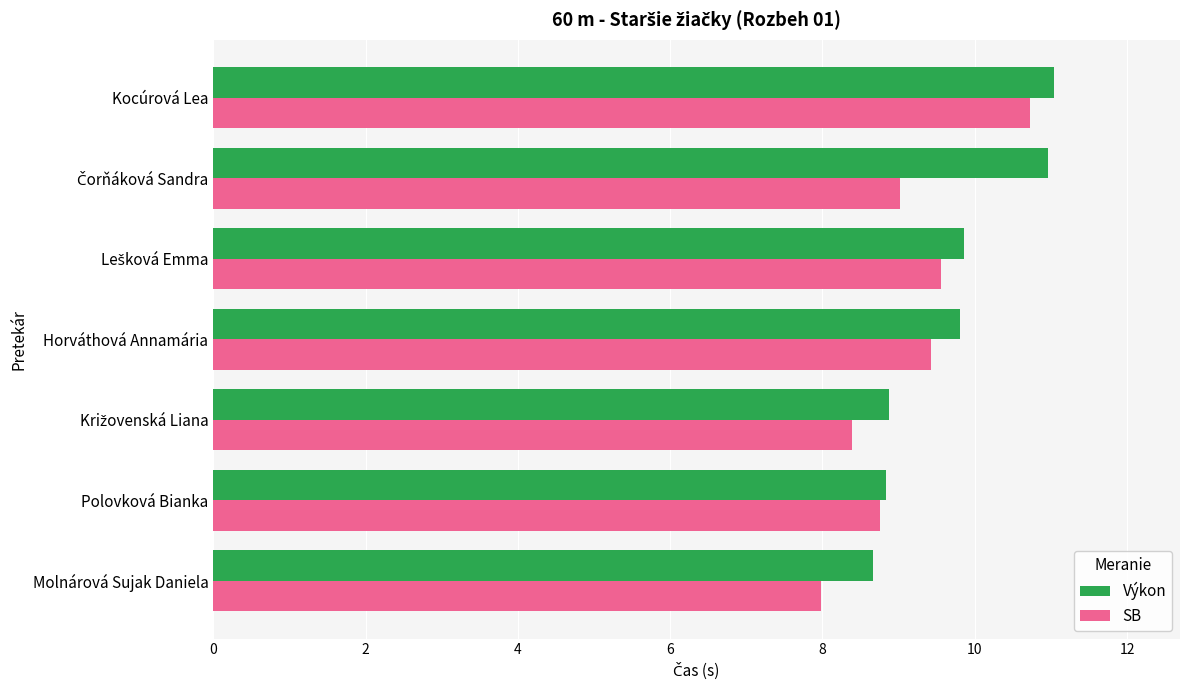

What is the spread (max minus min) of values at Kocúrová Lea?

0.3